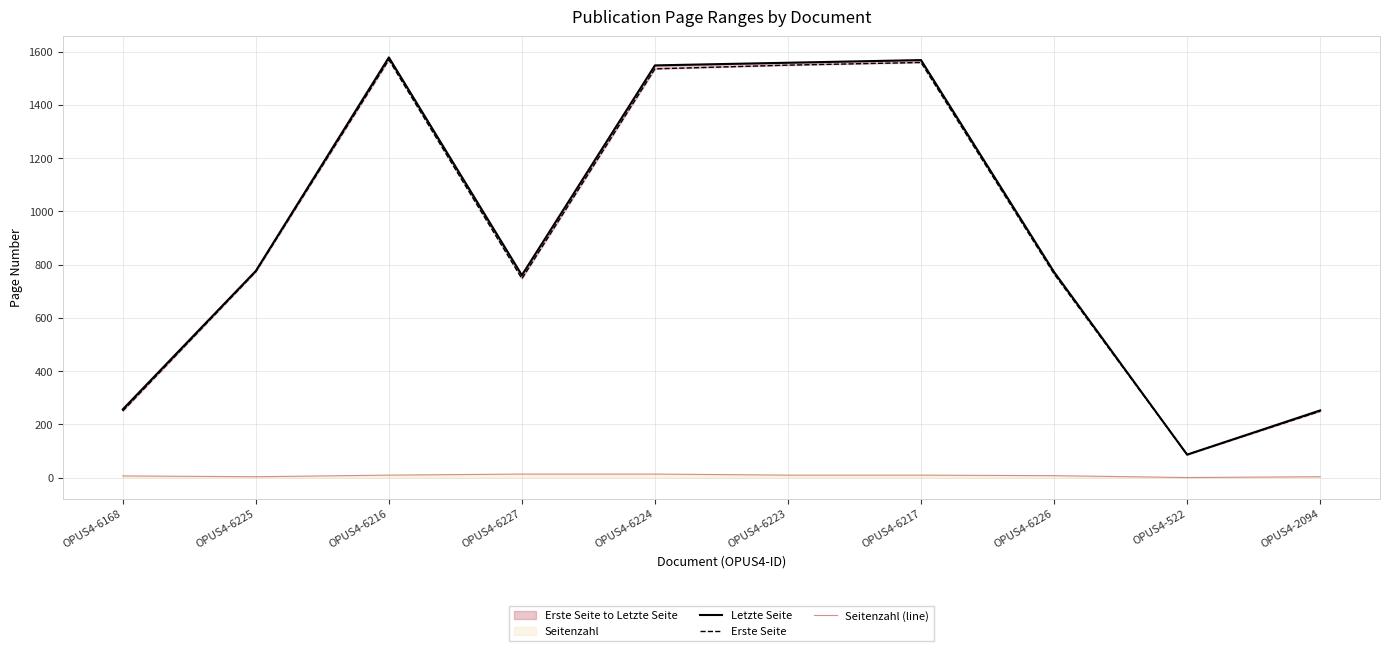

True or false: Letzte Seite has a value of 776 at OPUS4-6225.

True